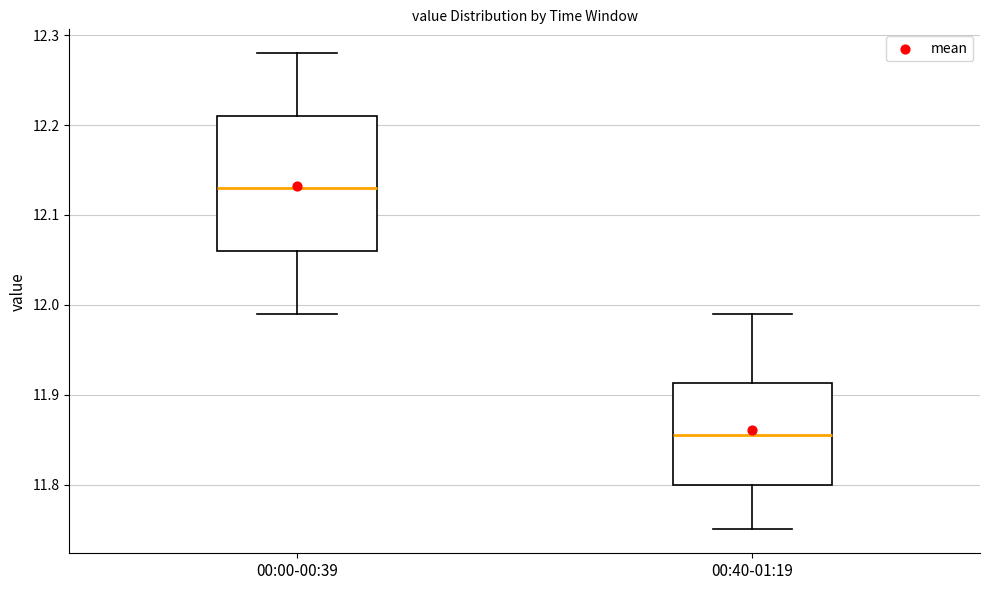

Reading left to right, transcribe this box plot: for each box, give where its median line is, the range the box spans, and where its two whiskers end, as read against the y-axis. The values are not printed on the chart, so give them approximately, as read against the axis.

00:00-00:39: median 12.13, box 12.06 to 12.21, whiskers 11.99 to 12.28
00:40-01:19: median 11.86, box 11.80 to 11.91, whiskers 11.75 to 11.99